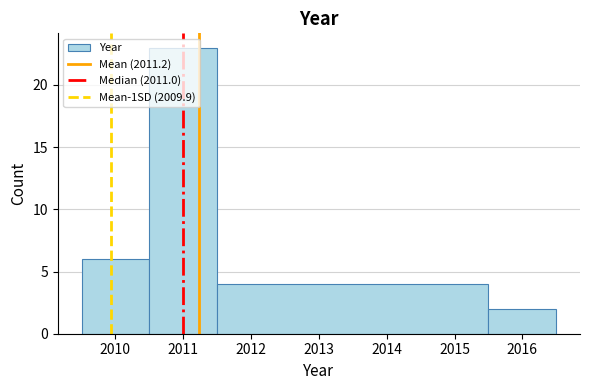

What is the height of the bar covering 2010.5 to 2011.5 on the x-axis? The values are not printed on the chart, so give them approximately, as read against the axis.

23